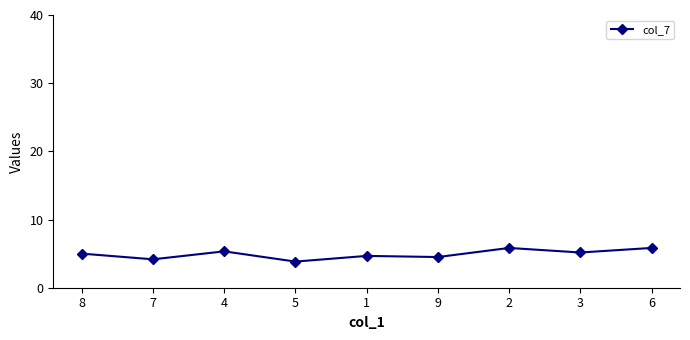

Reading right to left, extract all data points from this chart.

5.8	5.2	5.8	4.5	4.7	3.8	5.3	4.2	5.0